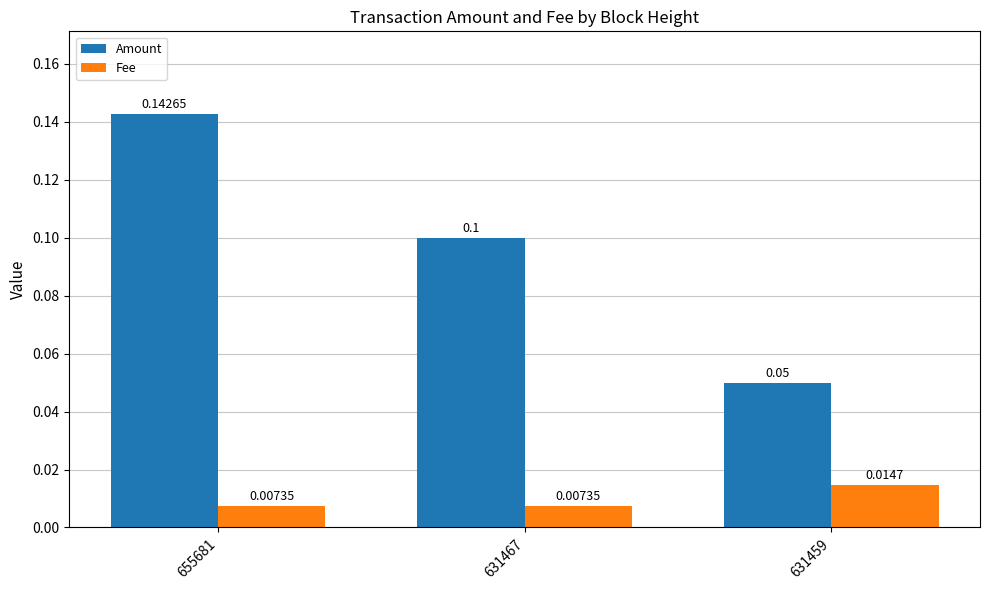

How many Fee values are between 0 and 1?

3